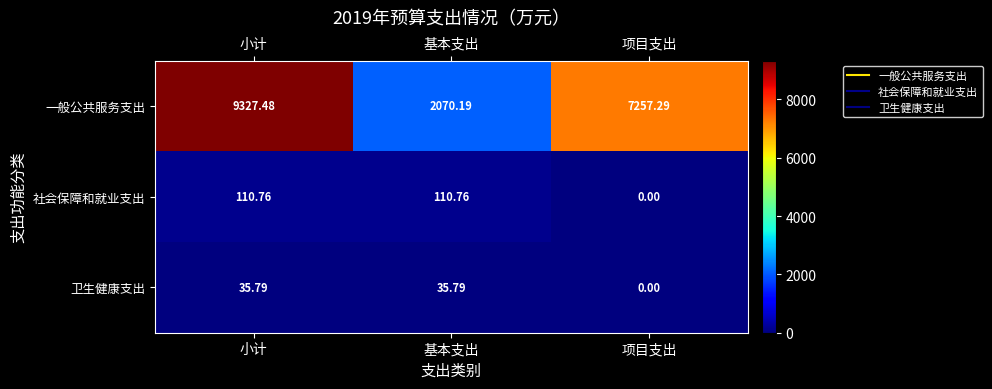

At 小计, list the series in order from largest to smallest.

一般公共服务支出, 社会保障和就业支出, 卫生健康支出